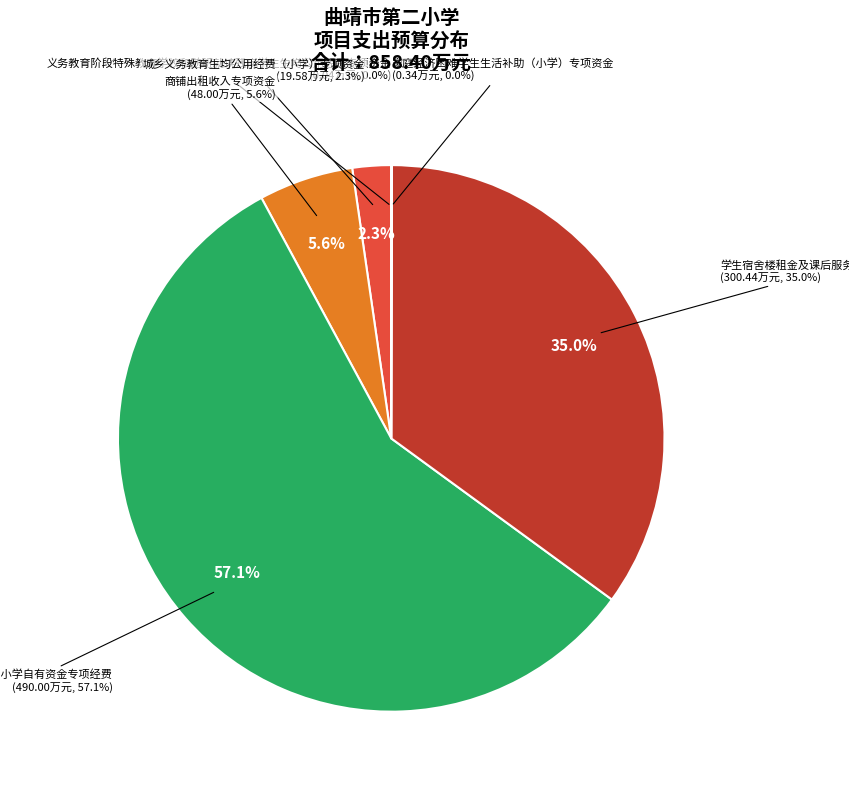

How many segments does this pie chart have?

6